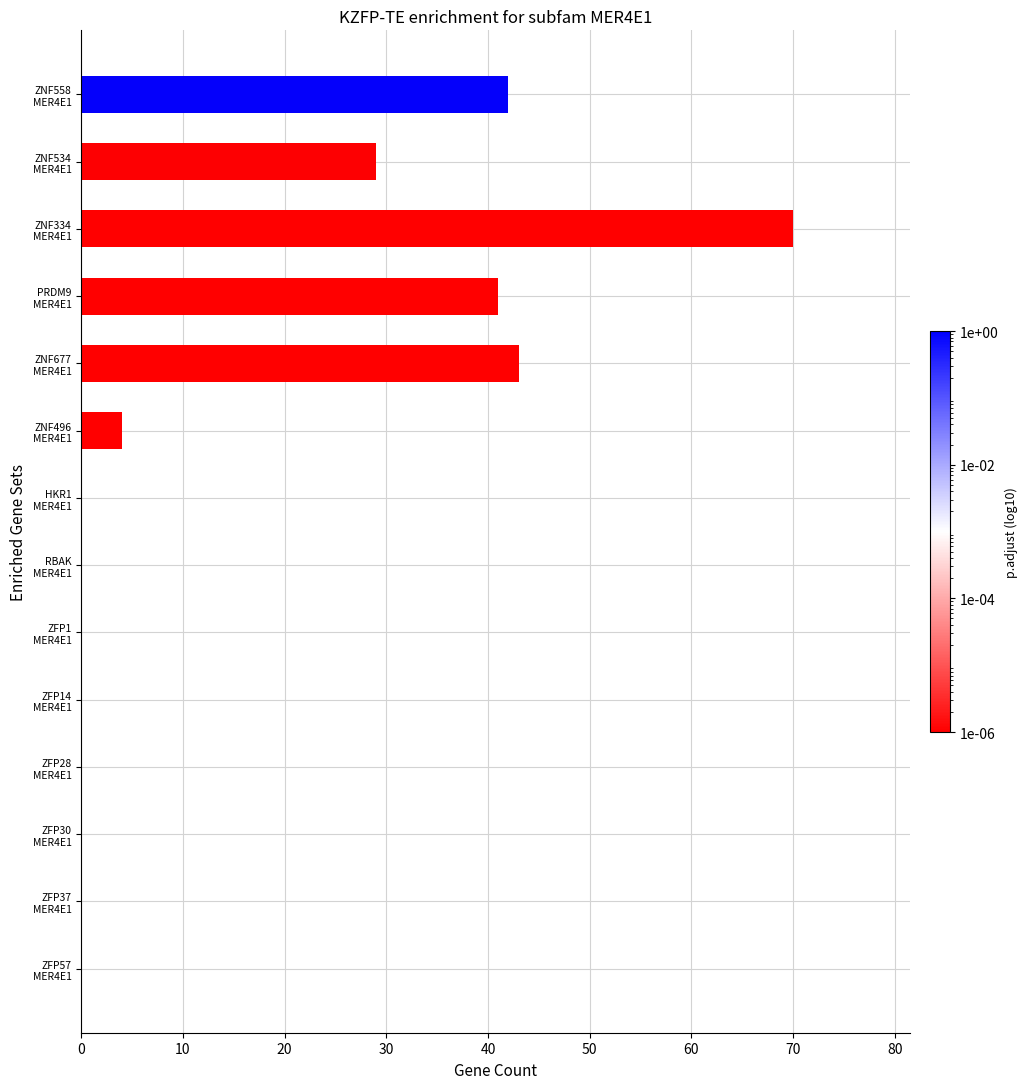

What is the sum of all values?

229